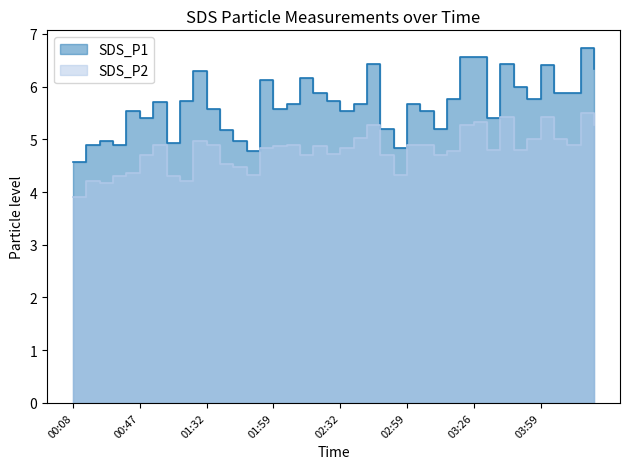

Rank the categories by SDS_P2 value from lowest to highest.

00:08, 00:31, 00:25, 01:09, 00:36, 01:03, 01:48, 02:53, 00:42, 01:43, 01:37, 00:47, 02:10, 02:48, 03:10, 02:26, 03:15, 03:32, 03:42, 01:54, 02:32, 01:59, 02:15, 00:58, 01:32, 02:05, 02:59, 03:04, 04:10, 01:14, 03:53, 04:04, 02:37, 02:43, 03:21, 04:21, 03:26, 03:37, 03:59, 04:15